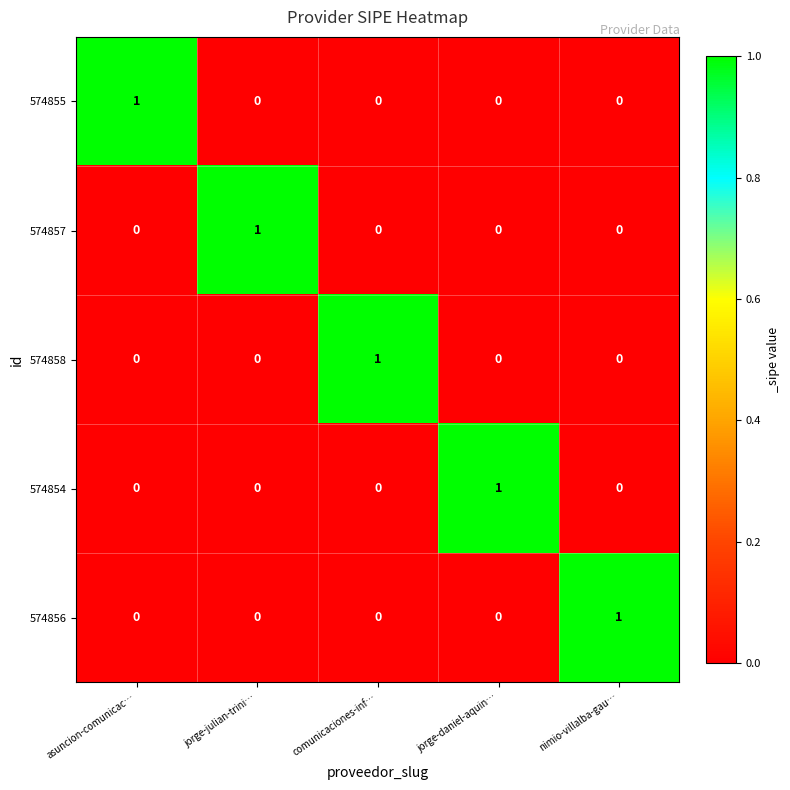

The value of 574854 at jorge-daniel-aquin… is 1. True or false?

True